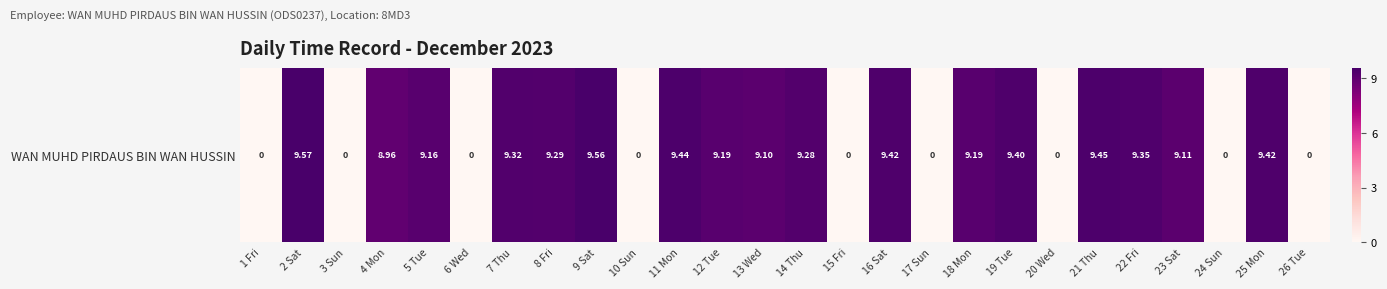

Rank the categories by value from highest to lowest.

2 Sat, 9 Sat, 21 Thu, 11 Mon, 16 Sat, 25 Mon, 19 Tue, 22 Fri, 7 Thu, 8 Fri, 14 Thu, 12 Tue, 18 Mon, 5 Tue, 23 Sat, 13 Wed, 4 Mon, 1 Fri, 3 Sun, 6 Wed, 10 Sun, 15 Fri, 17 Sun, 20 Wed, 24 Sun, 26 Tue